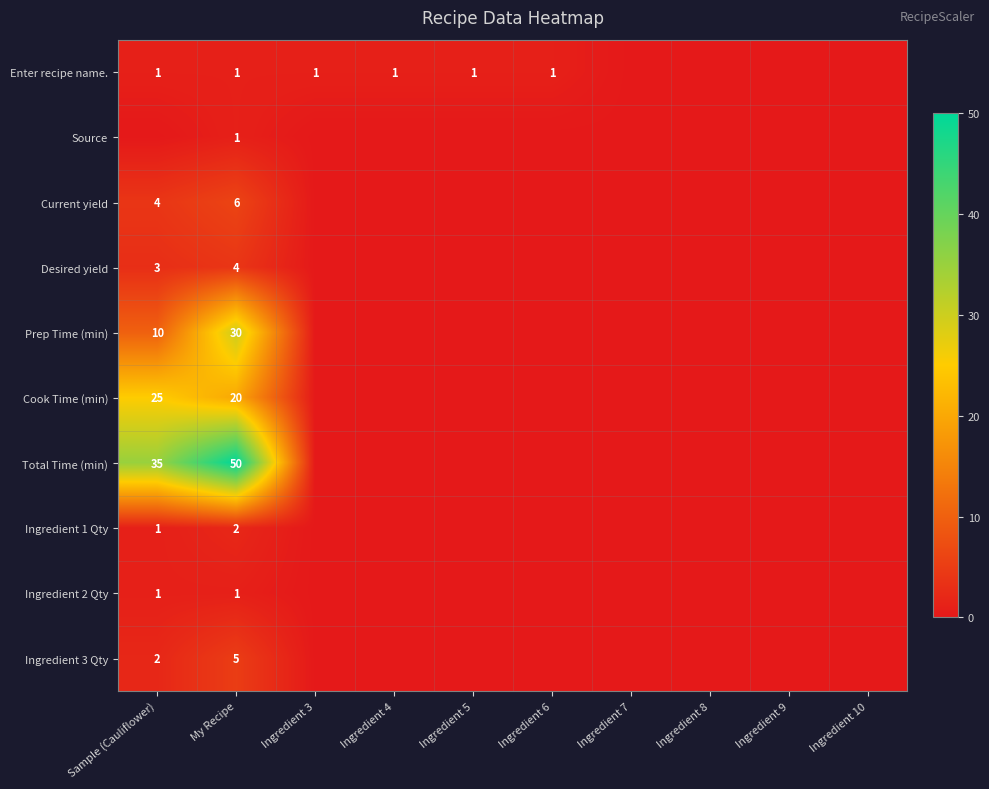

The value of Cook Time (min) at My Recipe is 30. True or false?

False